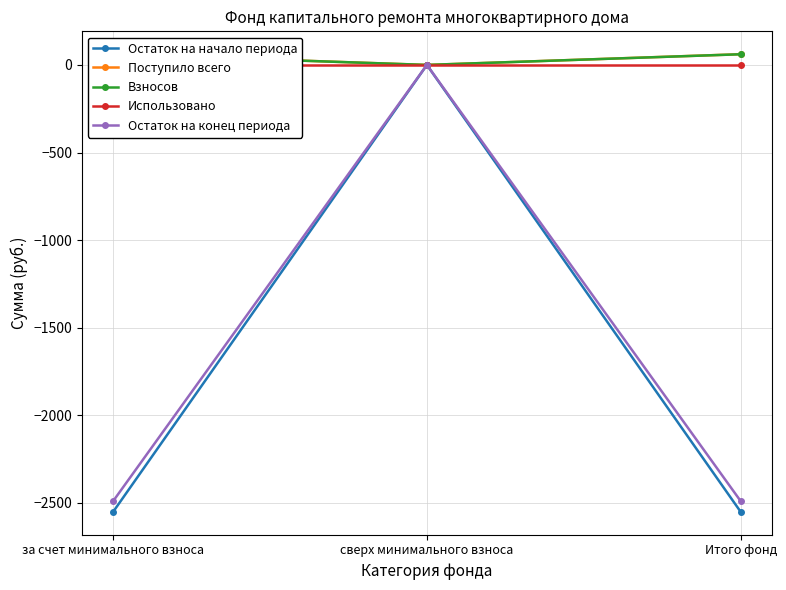

What are all the series names shown in the legend?

Остаток на начало периода, Поступило всего, Взносов, Использовано, Остаток на конец периода